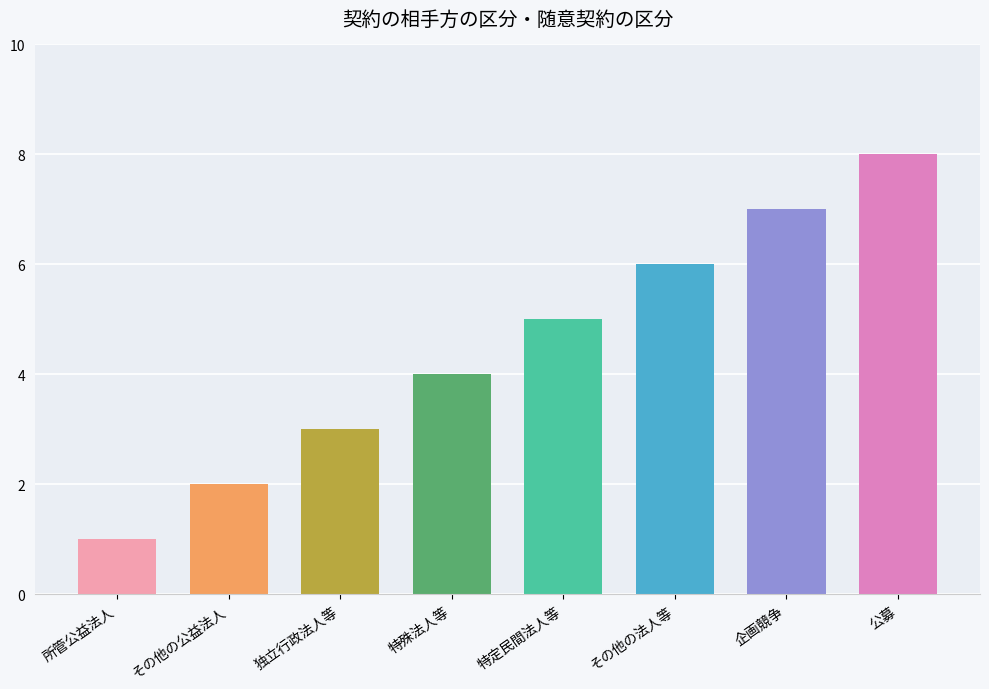

What is the label of the 1st bar from the left?

所管公益法人